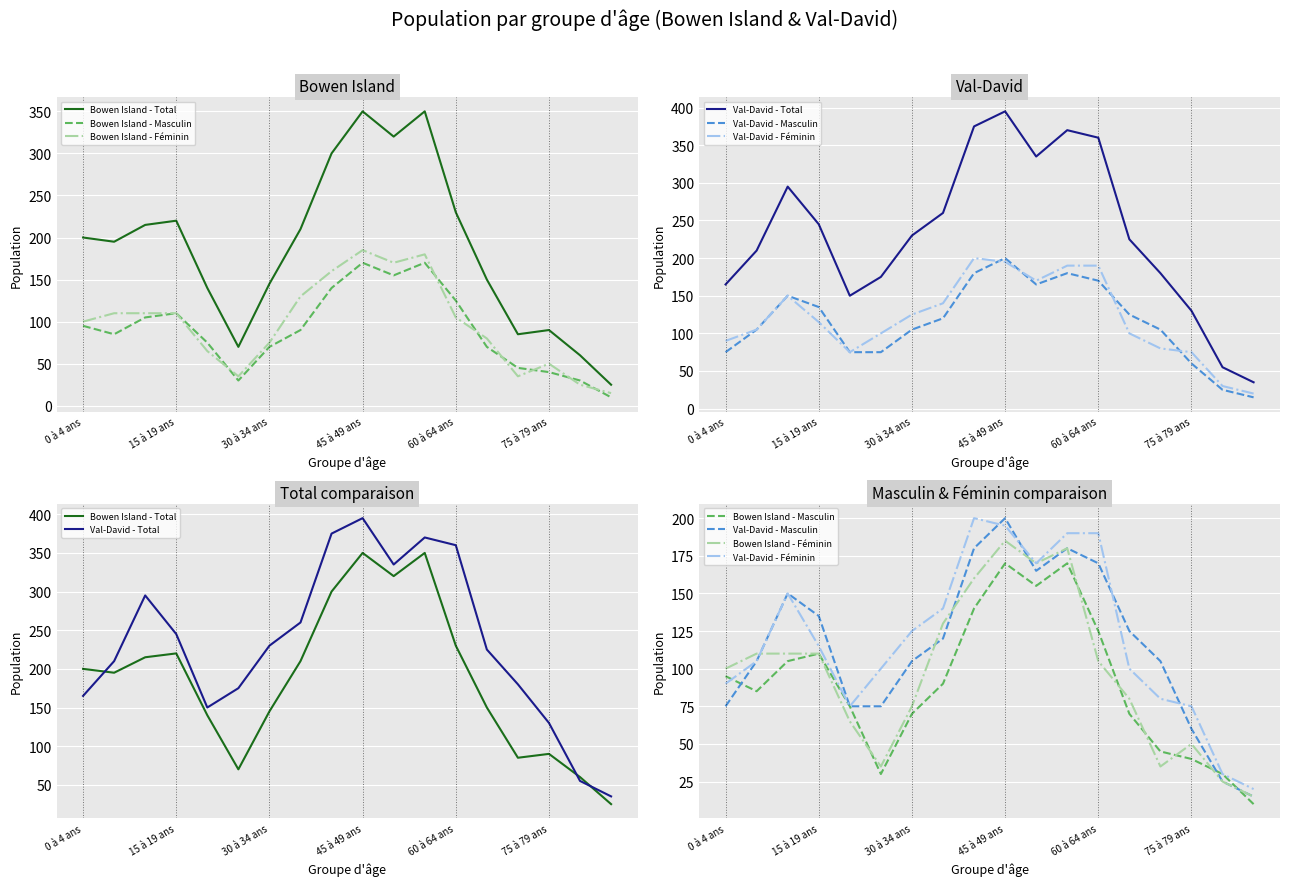

What is the difference between the highest and lowest values at 11?

200